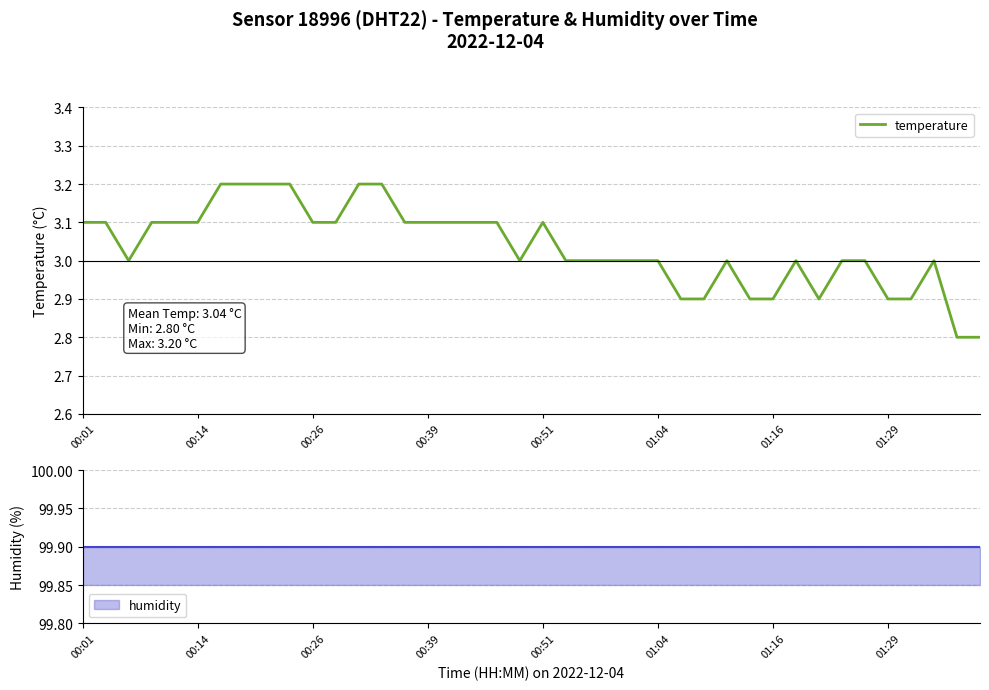

What is the value of the temperature point at the 29th from the left?

3.0